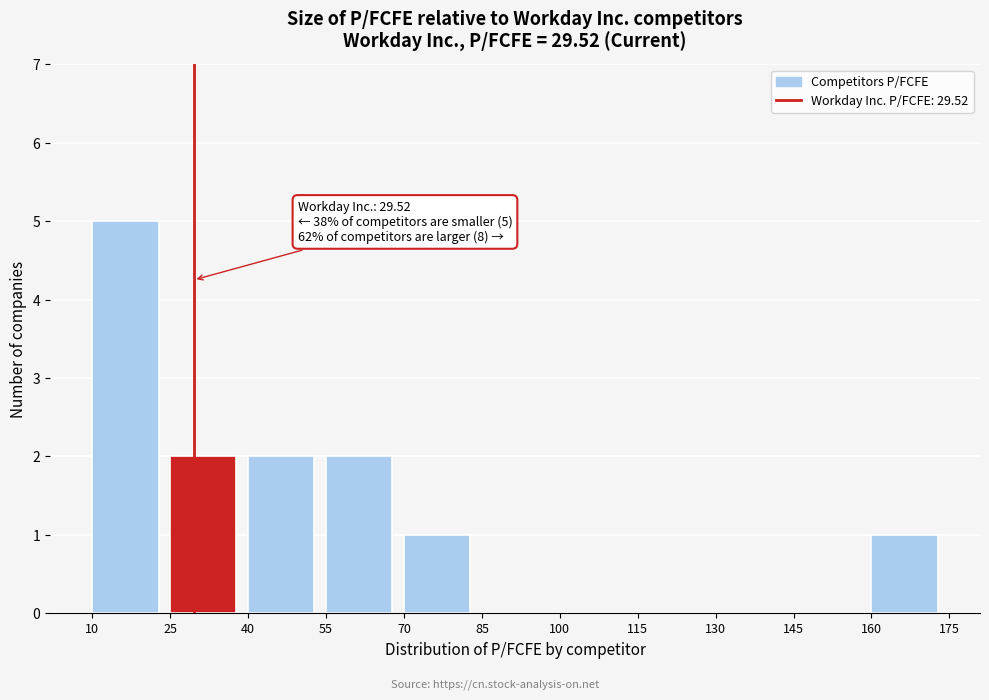

Over which range of the x-axis is the bar tallest?

10 to 25